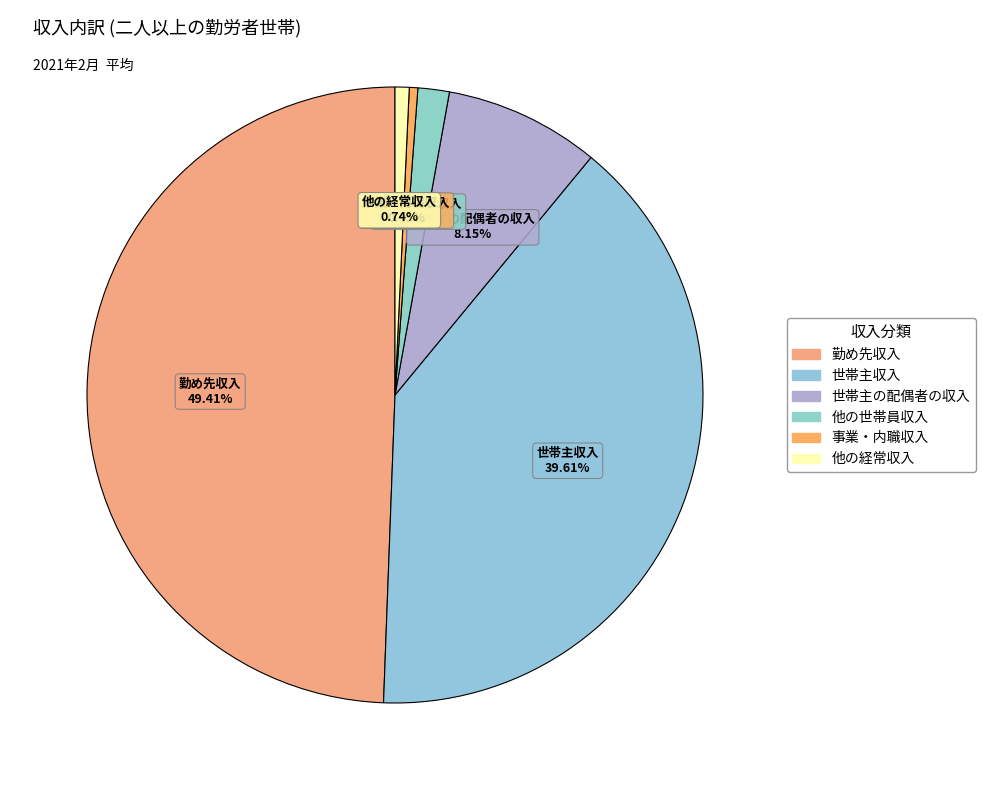

What is the ratio of the value at 他の世帯員収入 to the value at 事業・内職収入?

3.7